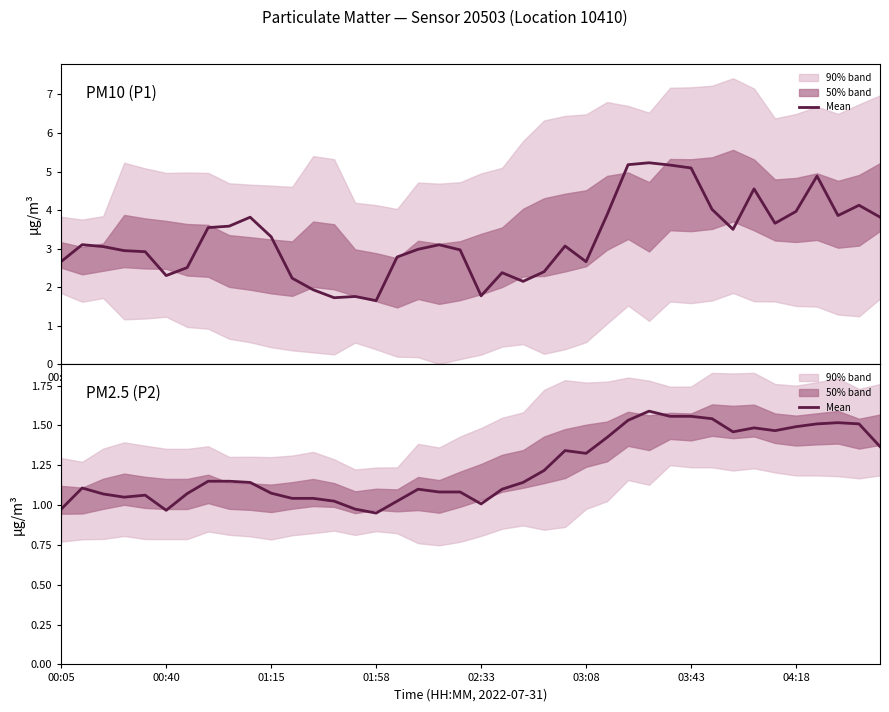

Reading right to left, list all the values displayed in this chart.

1.4	1.5	1.5	1.5	1.5	1.5	1.5	1.5	1.5	1.6	1.6	1.6	1.5	1.4	1.3	1.3	1.2	1.1	1.1	1.0	1.1	1.1	1.1	1.0	0.9	1.0	1.0	1.0	1.0	1.1	1.1	1.1	1.1	1.1	1.0	1.1	1.1	1.1	1.1	1.0